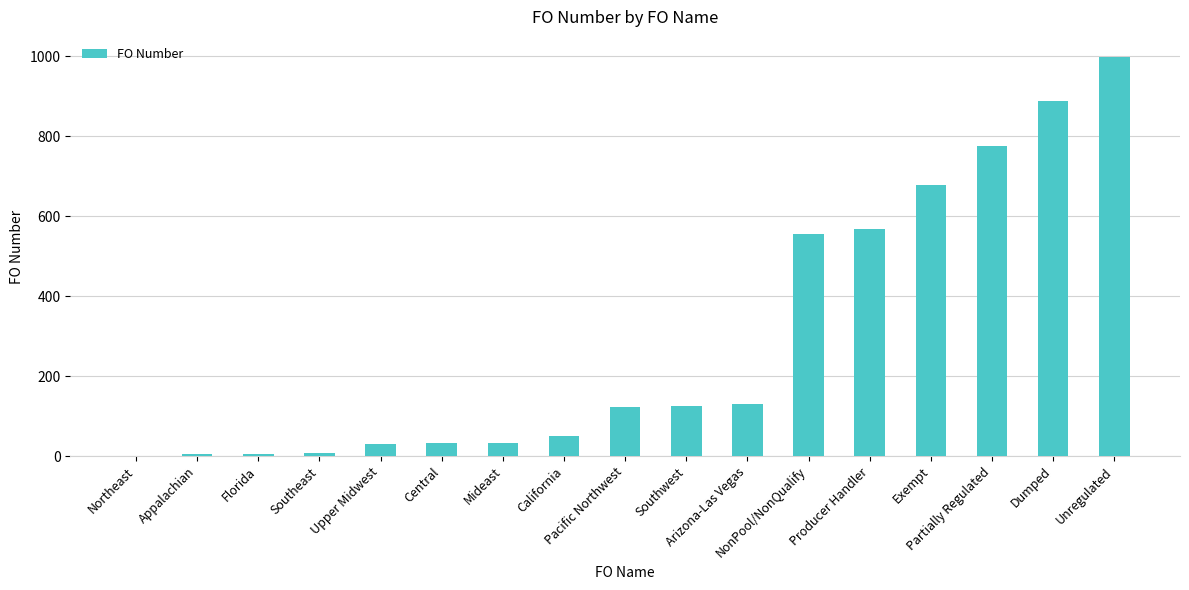

Are the bars horizontal?

No